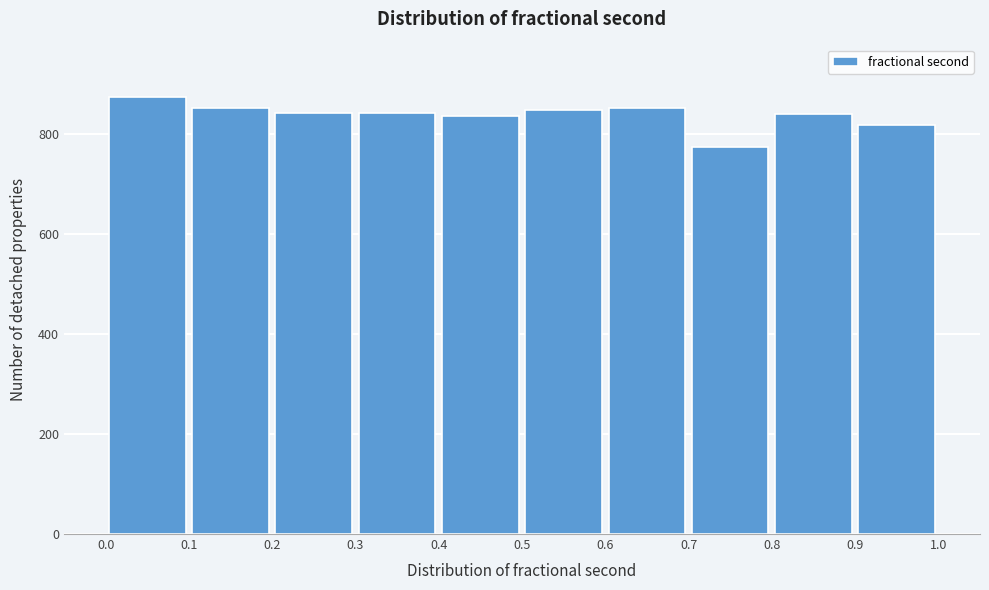

Reading left to right, transcribe this chart: for each bar, give the range it covers on the x-axis and its height. The values are not printed on the chart, so give them approximately, as read against the axis.

0.0 to 0.1: 880
0.1 to 0.2: 860
0.2 to 0.3: 840
0.3 to 0.4: 840
0.4 to 0.5: 840
0.5 to 0.6: 840
0.6 to 0.7: 860
0.7 to 0.8: 780
0.8 to 0.9: 840
0.9 to 1.0: 820